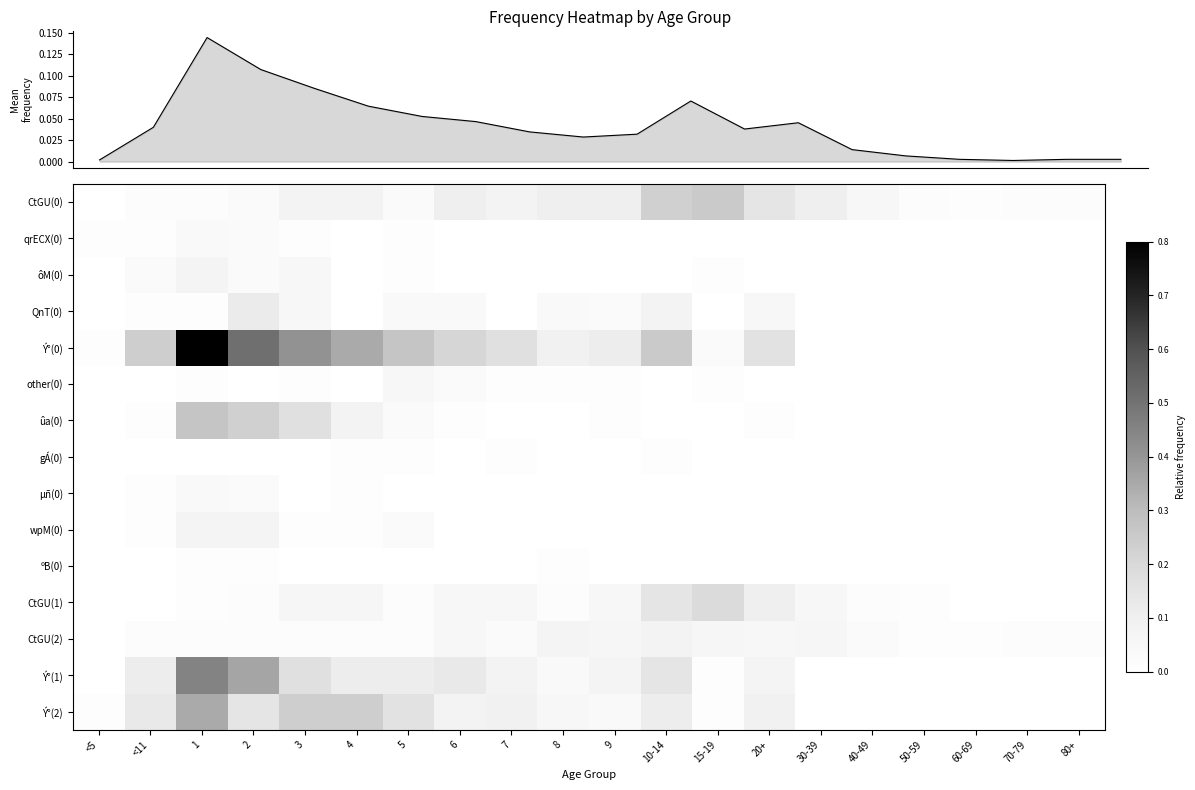

What is the total value across all series at 8?

0.5